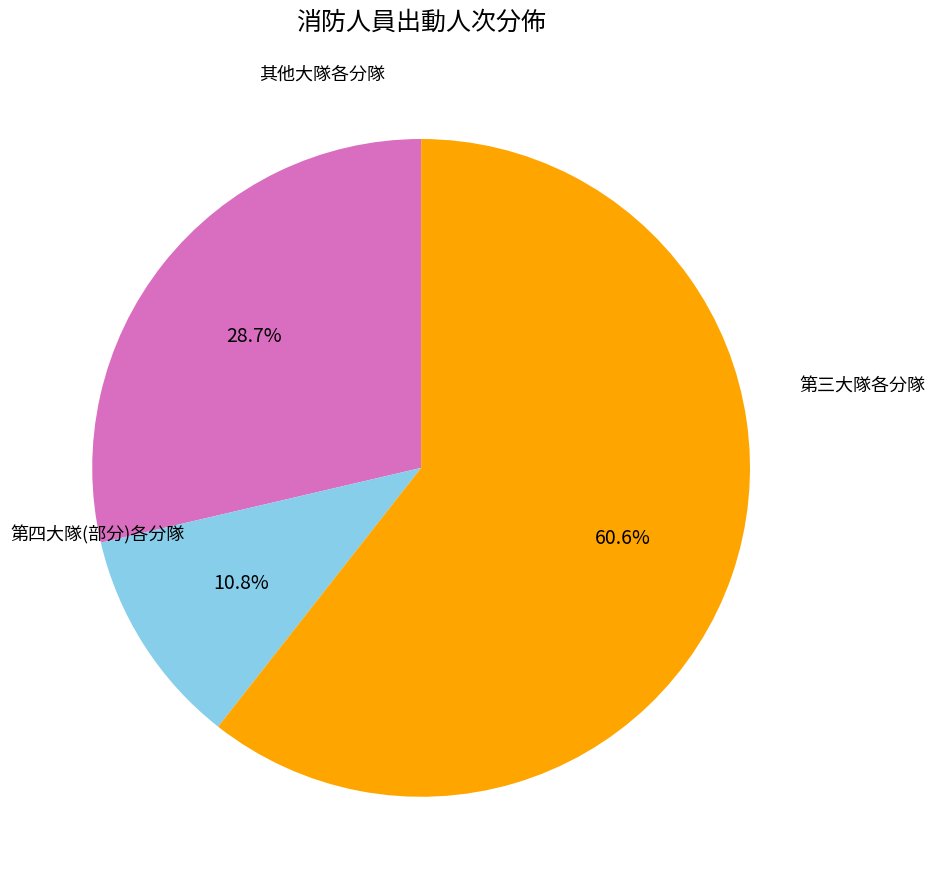

Is there any slice that represents more than half of the pie?

Yes